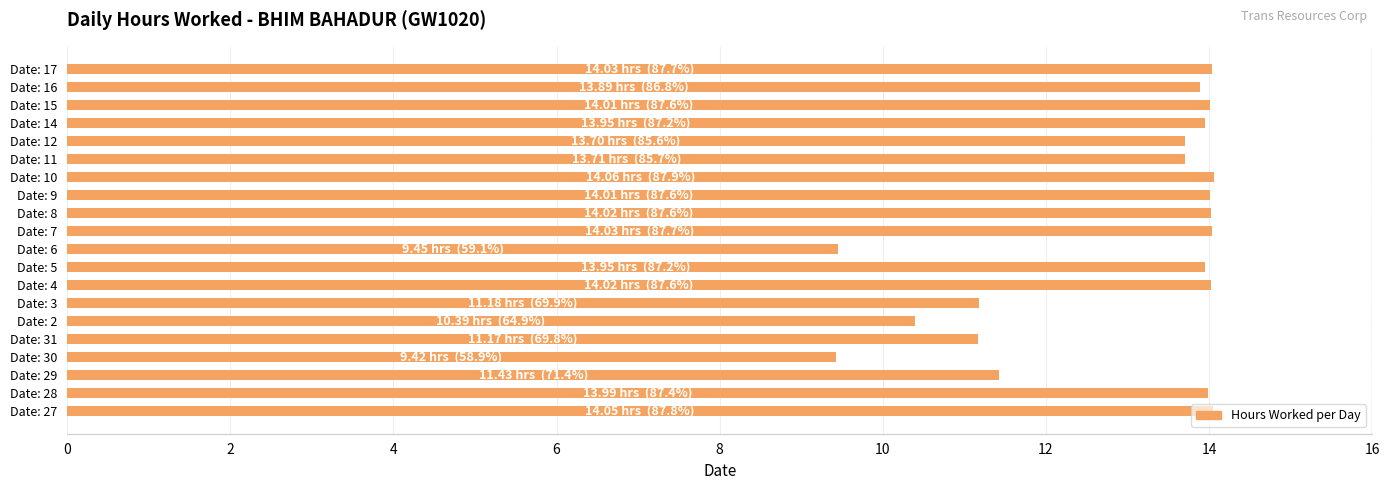

What is the difference between the values at Date: 31 and Date: 10?

2.9